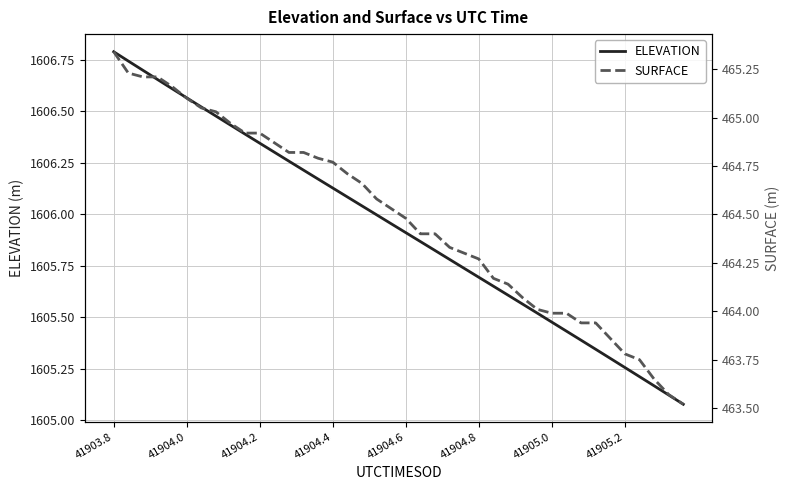

Between 19 and 9, which is larger?

9